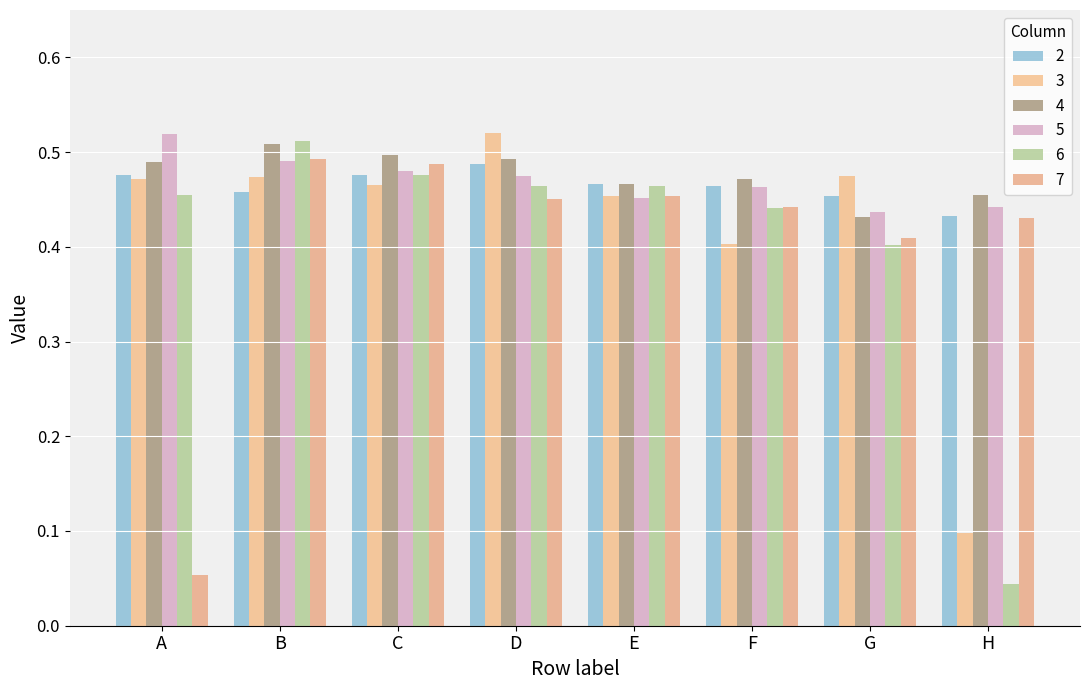

At how many categories does at least one series exceed 0?

8